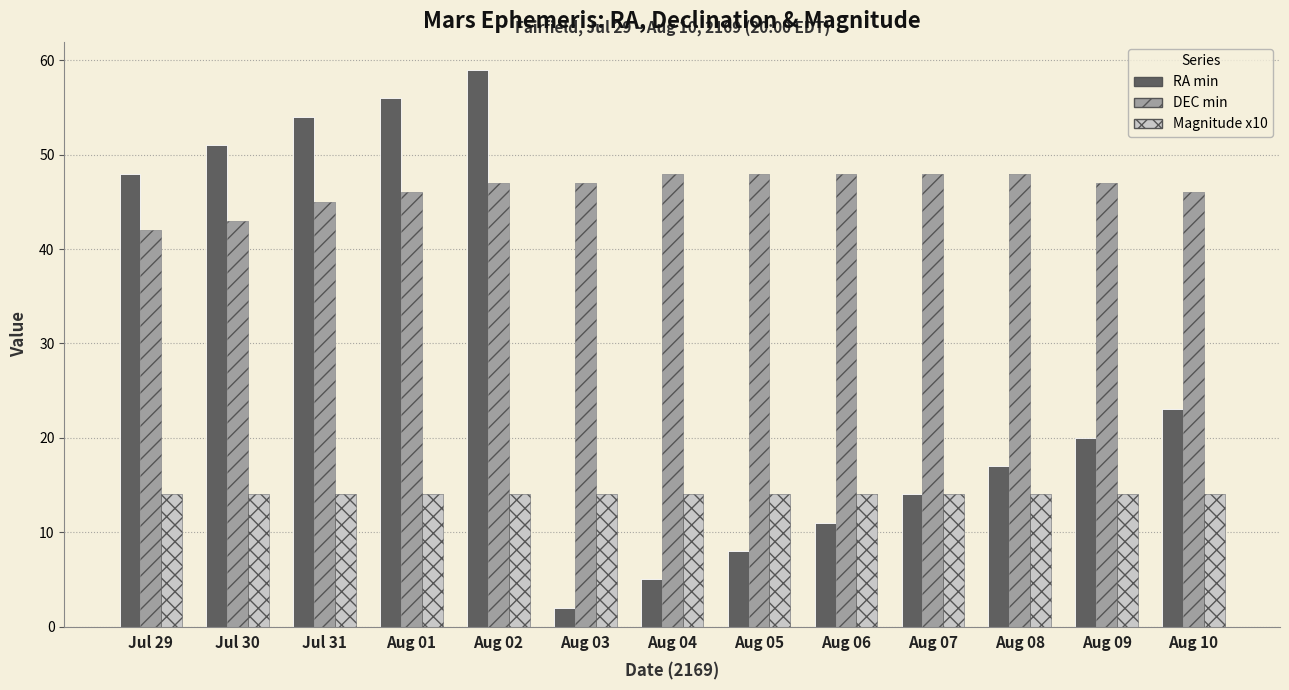

Reading left to right, list all the values displayed in this chart.

RA min: 48	51	54	56	59	2	5	8	11	14	17	20	23
DEC min: 42	43	45	46	47	47	48	48	48	48	48	47	46
Magnitude x10: 14	14	14	14	14	14	14	14	14	14	14	14	14